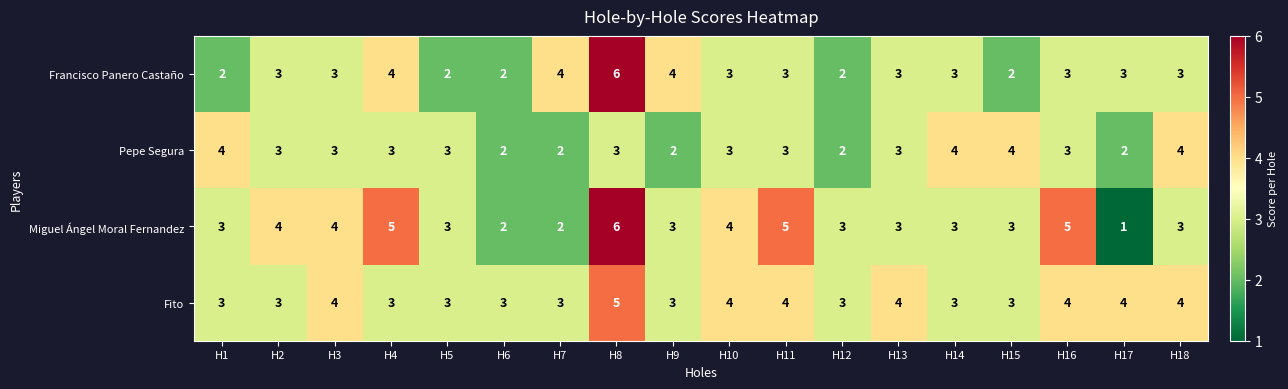

Count the number of data series in this chart.

4